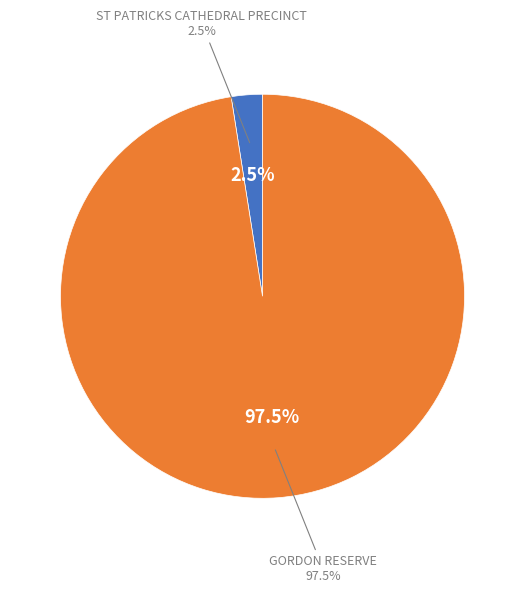

What percentage do GORDON RESERVE and ST PATRICKS CATHEDRAL PRECINCT together represent?

100.0%